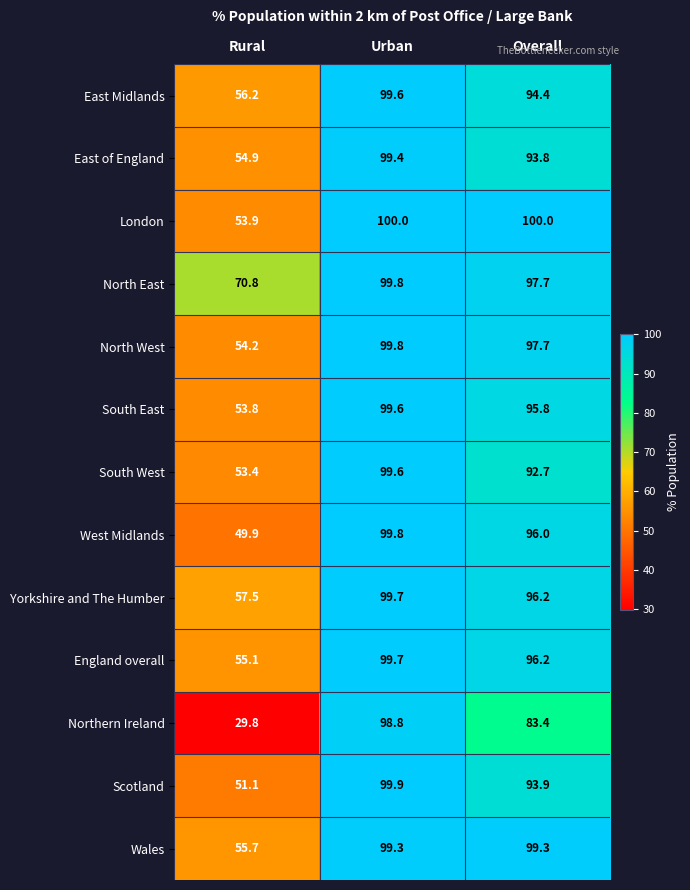

What is the difference between the maximum and minimum values in the North East series?

29.0